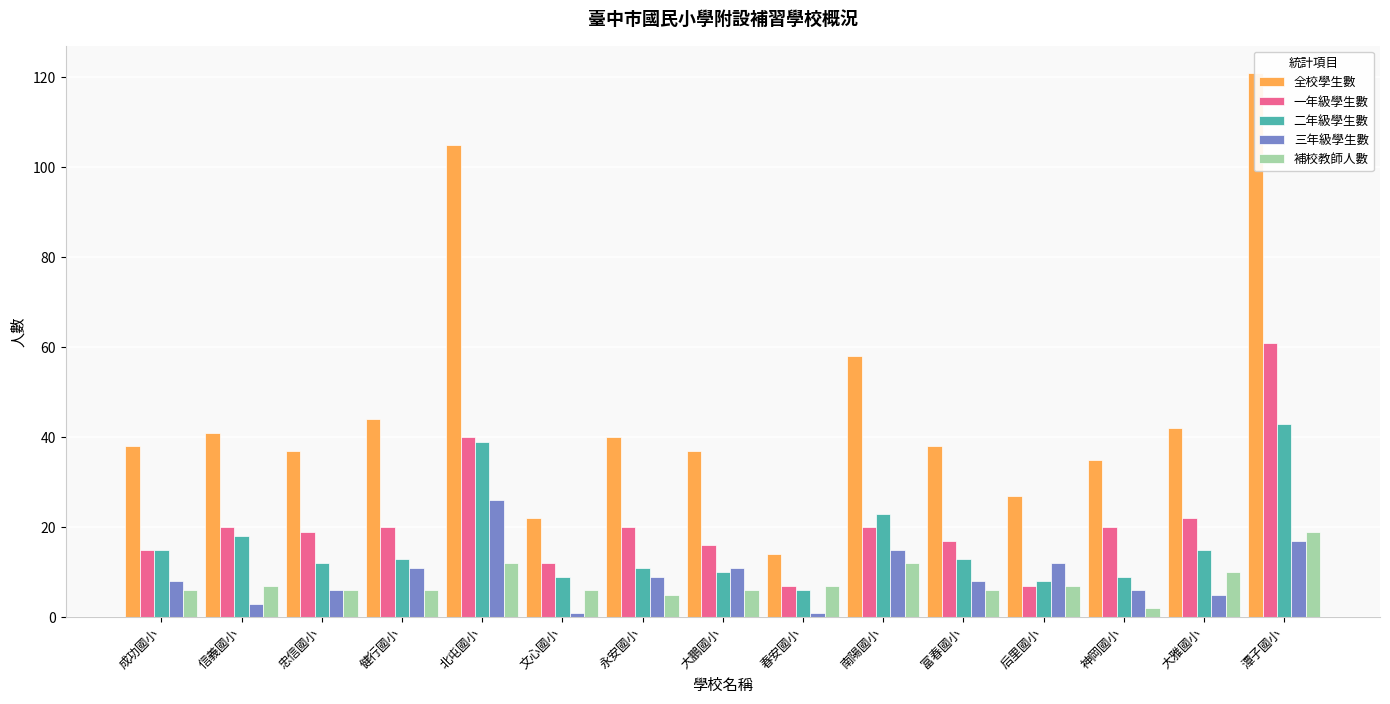

What value does the 全校學生數 series have at 忠信國小?

37